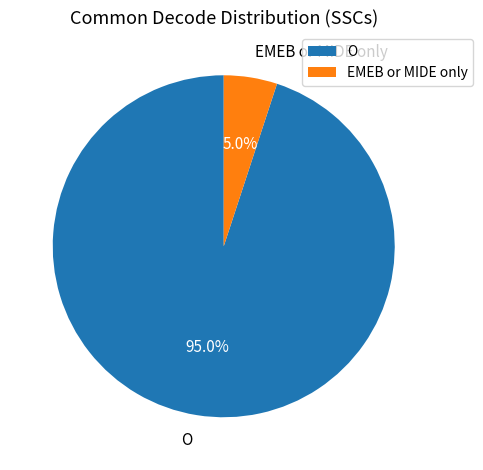

Rank the categories by value from lowest to highest.

EMEB or MIDE only, O